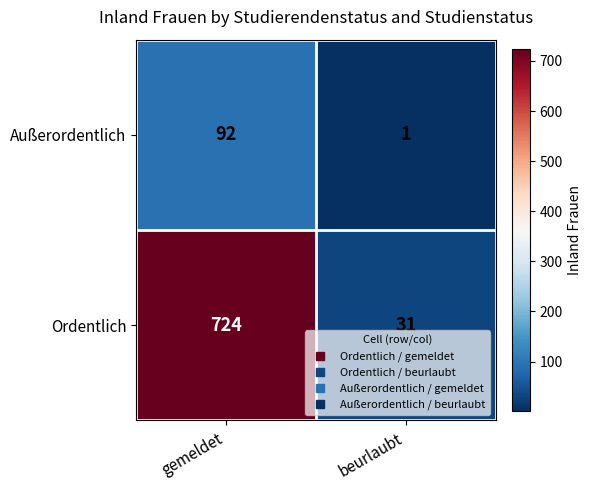

What is the sum of the Ordentlich values at gemeldet and beurlaubt?

755